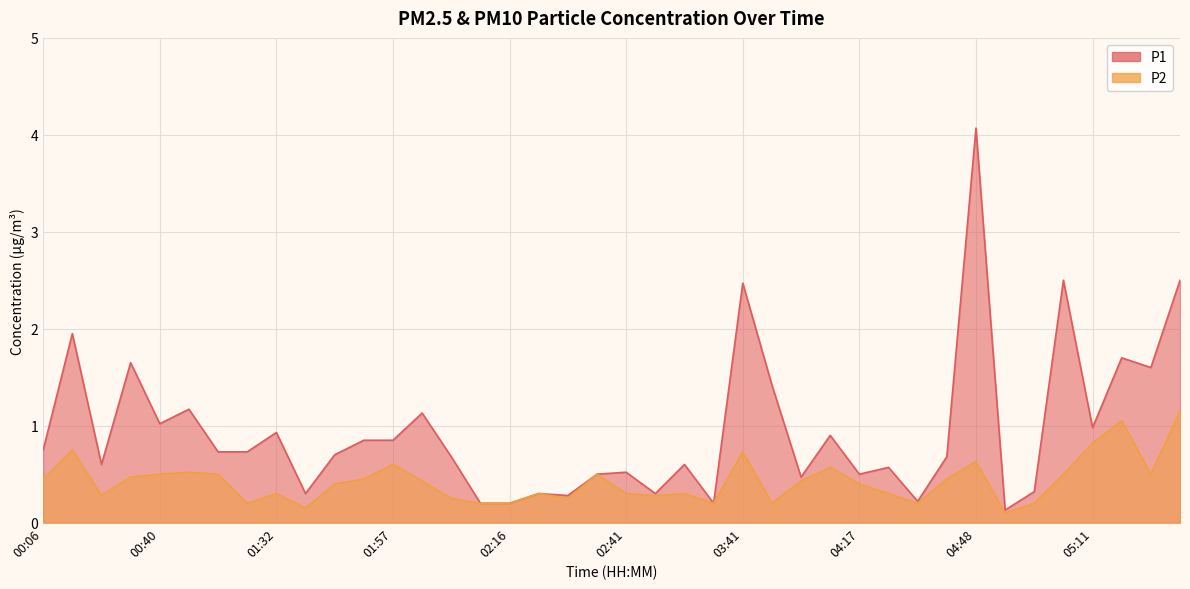

Where is P2 nearest to the value 0?

04:57